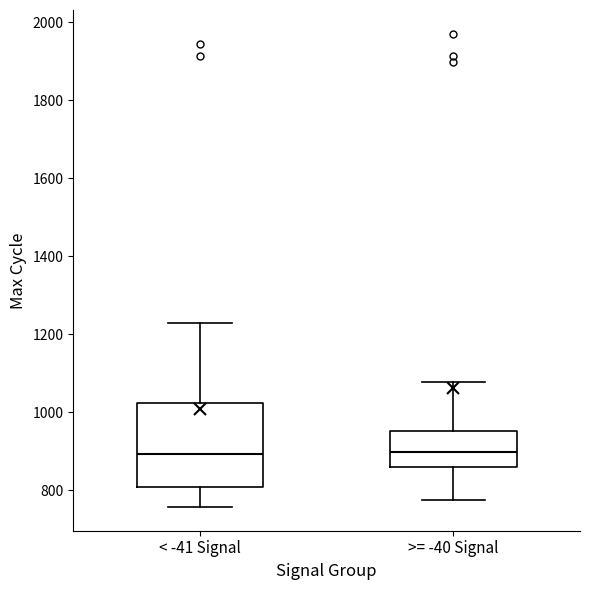

Which box is the tallest, from its lower edge to its upper edge?

< -41 Signal